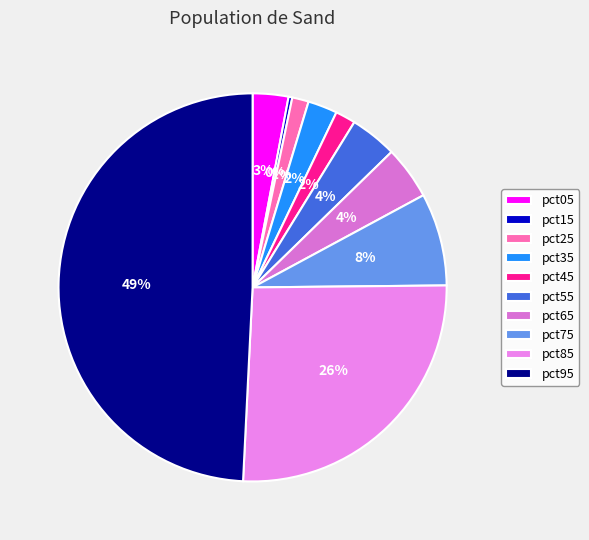

What is the largest slice in the pie chart?

pct95